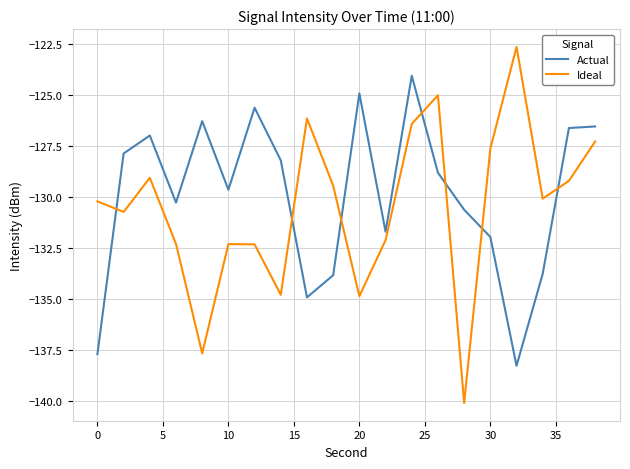

What is the difference between the maximum and minimum values in the Ideal series?

17.5